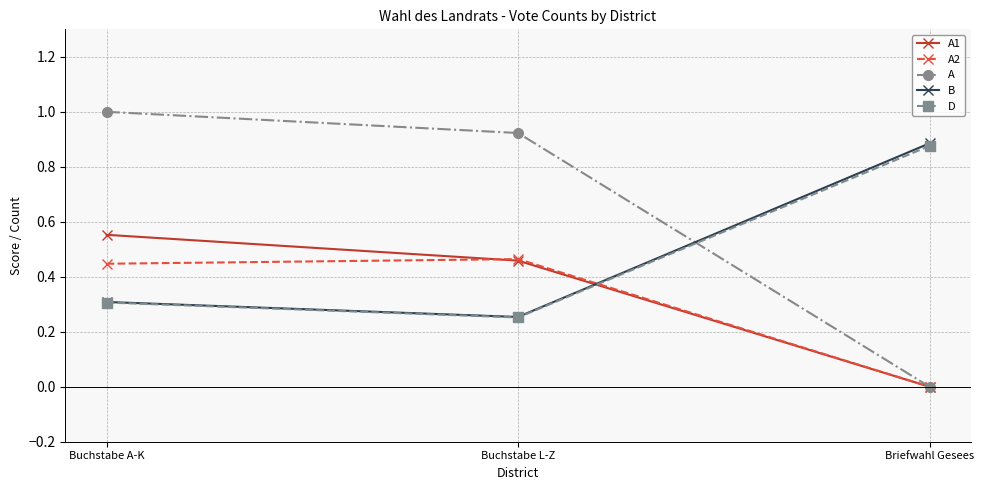

True or false: A2 has a value of 0.1 at Buchstabe L-Z.

False